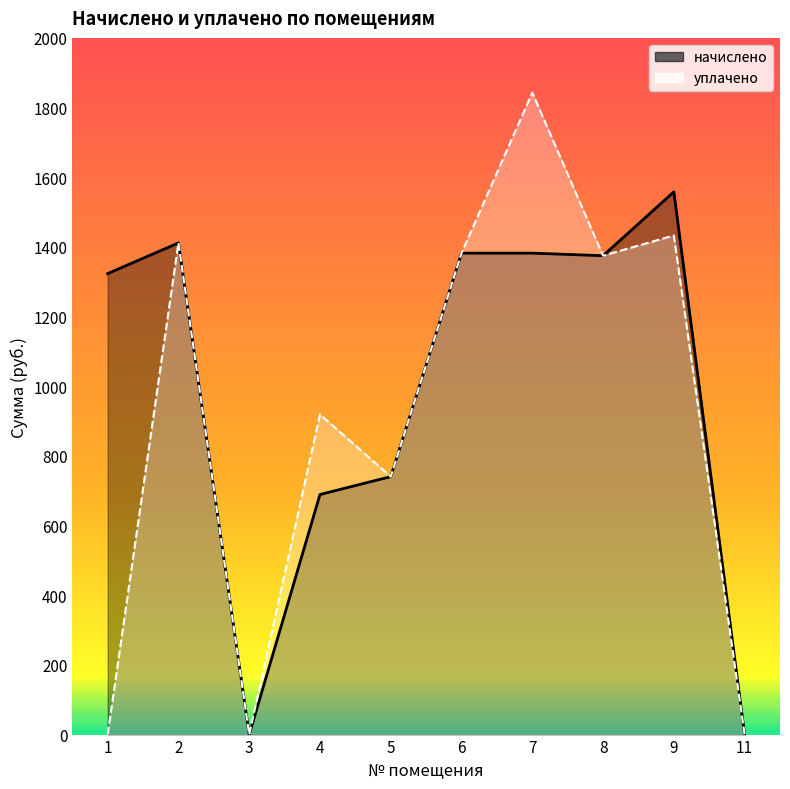

Is it true that начислено equals 842.4 at 1?

False